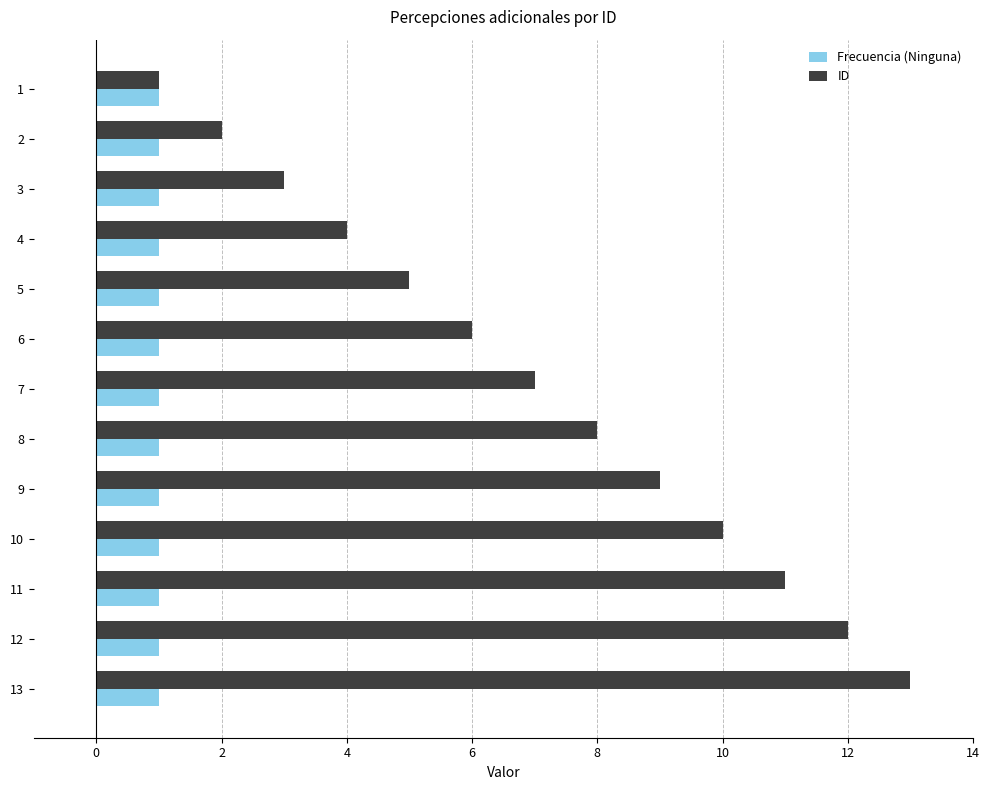

Which series has the widest spread of values?

ID